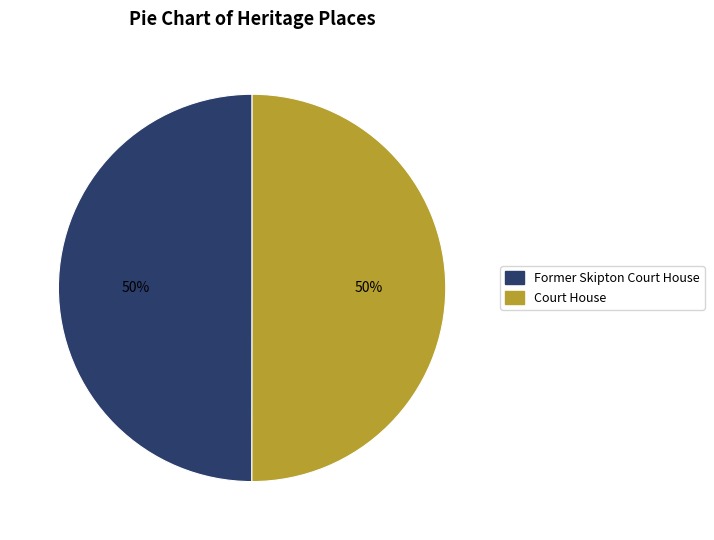

Do Former Skipton Court House and Court House together represent more than half of the pie?

Yes